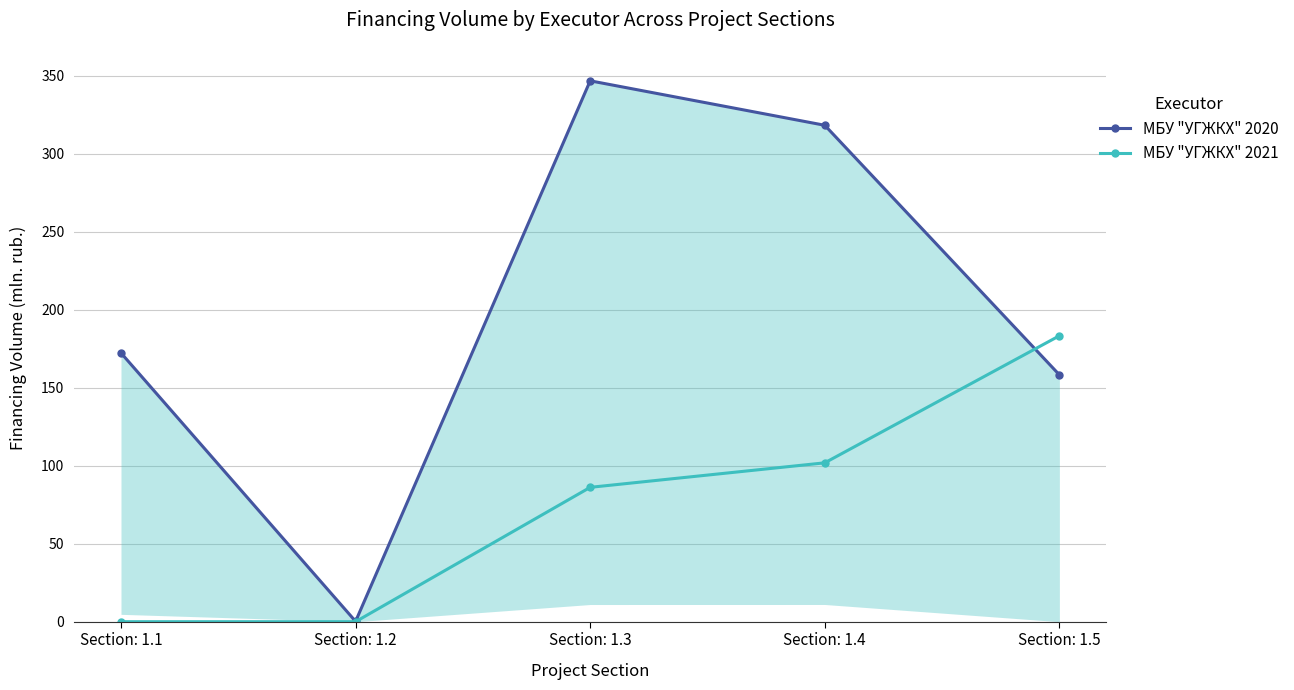

What is the difference between the МБУ "УГЖКХ" 2021 values at Section: 1.3 and Section: 1.2?

86.1